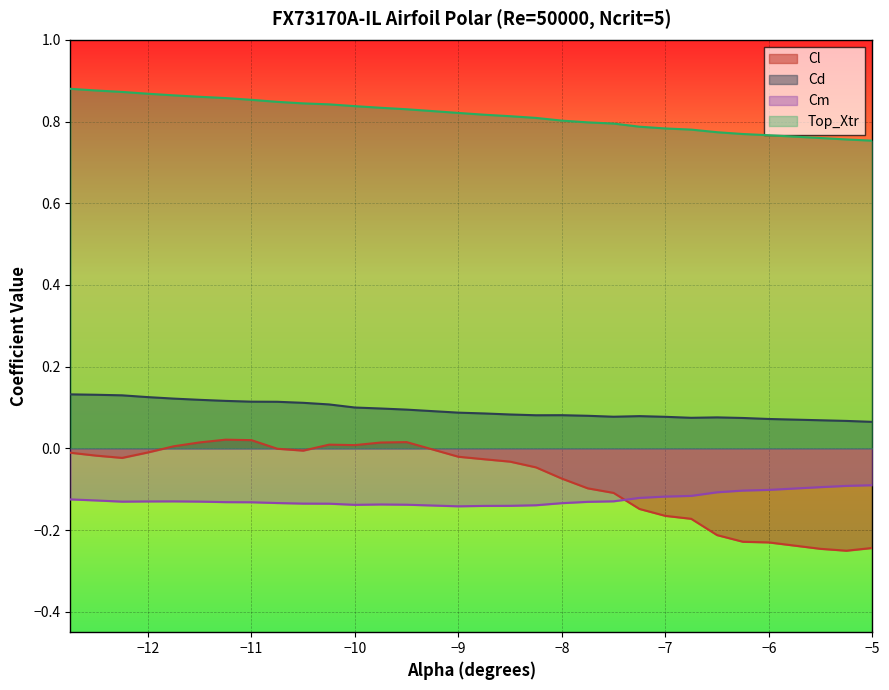

What is the difference between the maximum and minimum values in the Cd series?

0.1